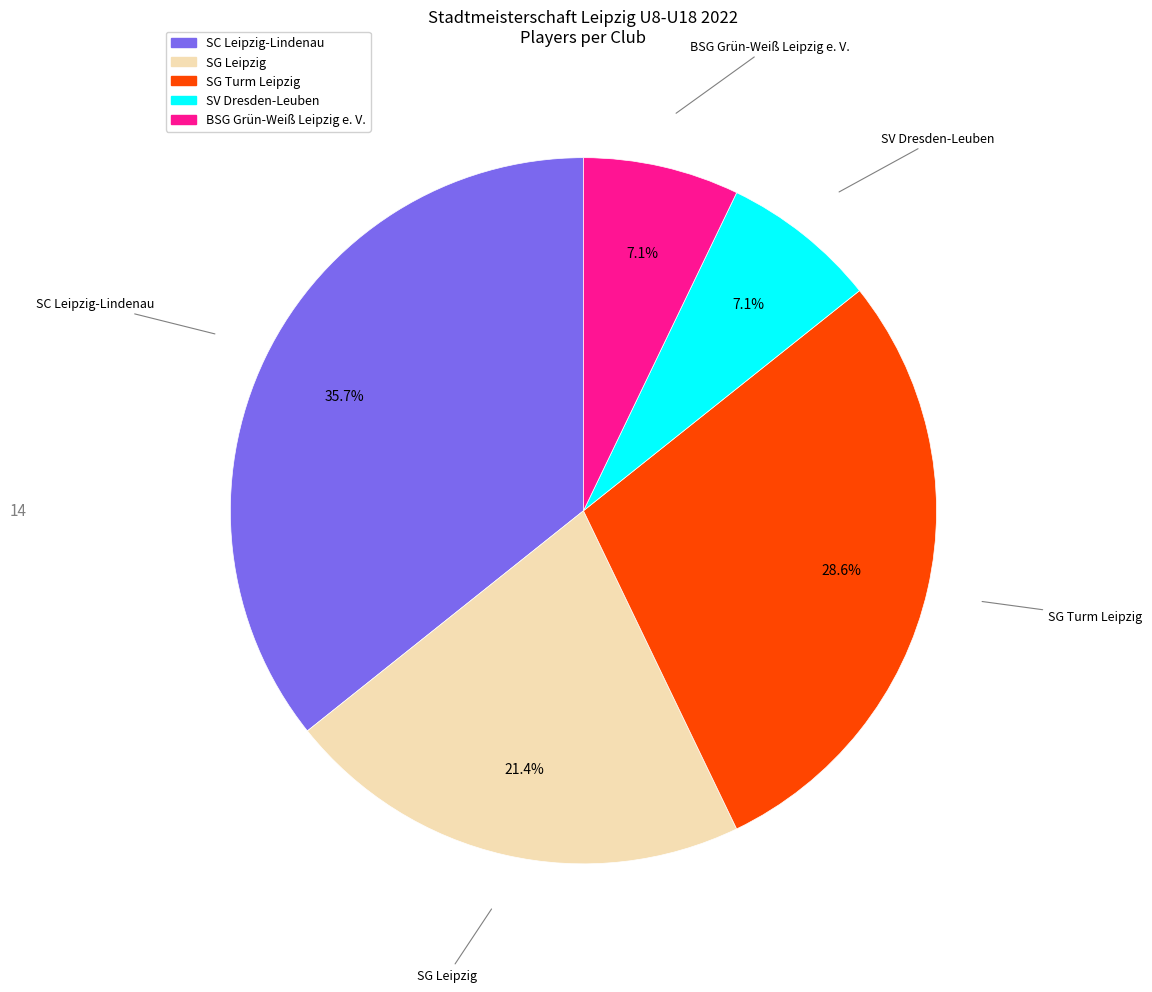

Count the number of slices in the pie.

5